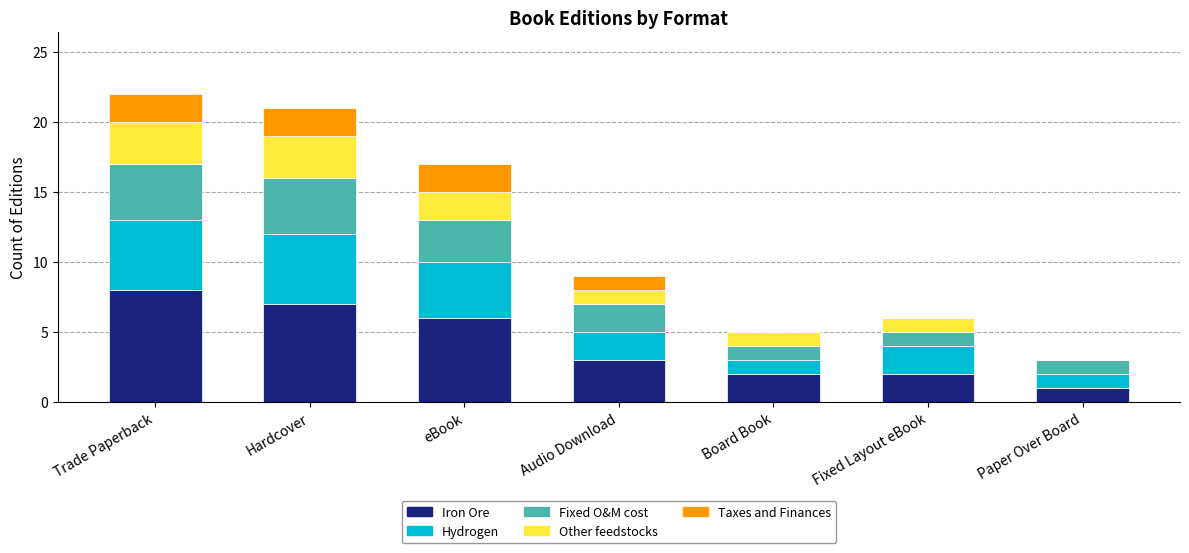

What is the total value across all series at Hardcover?

21